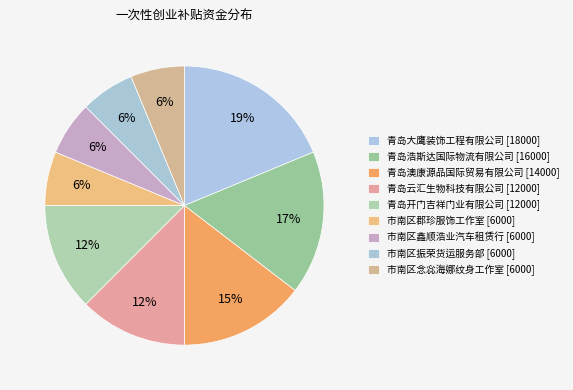

Count the number of slices in the pie.

9